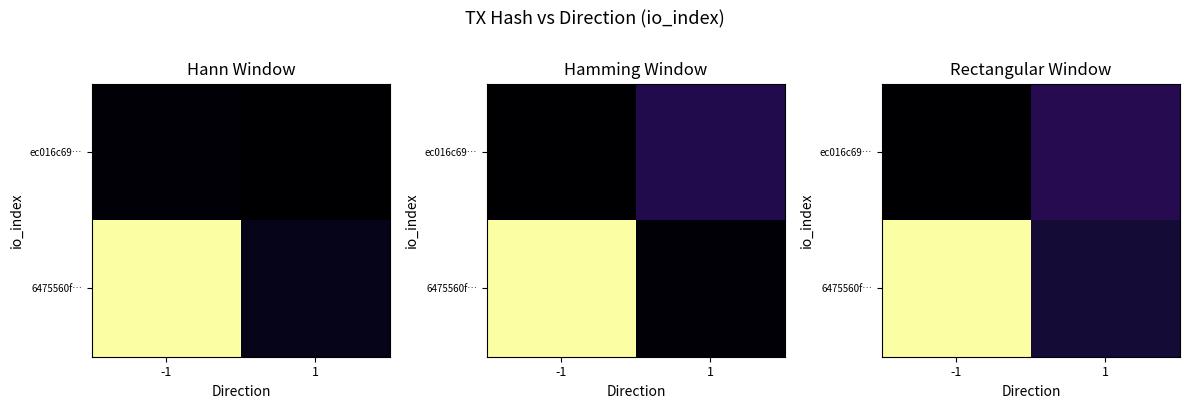

Which category has the lowest value across all series?

-1